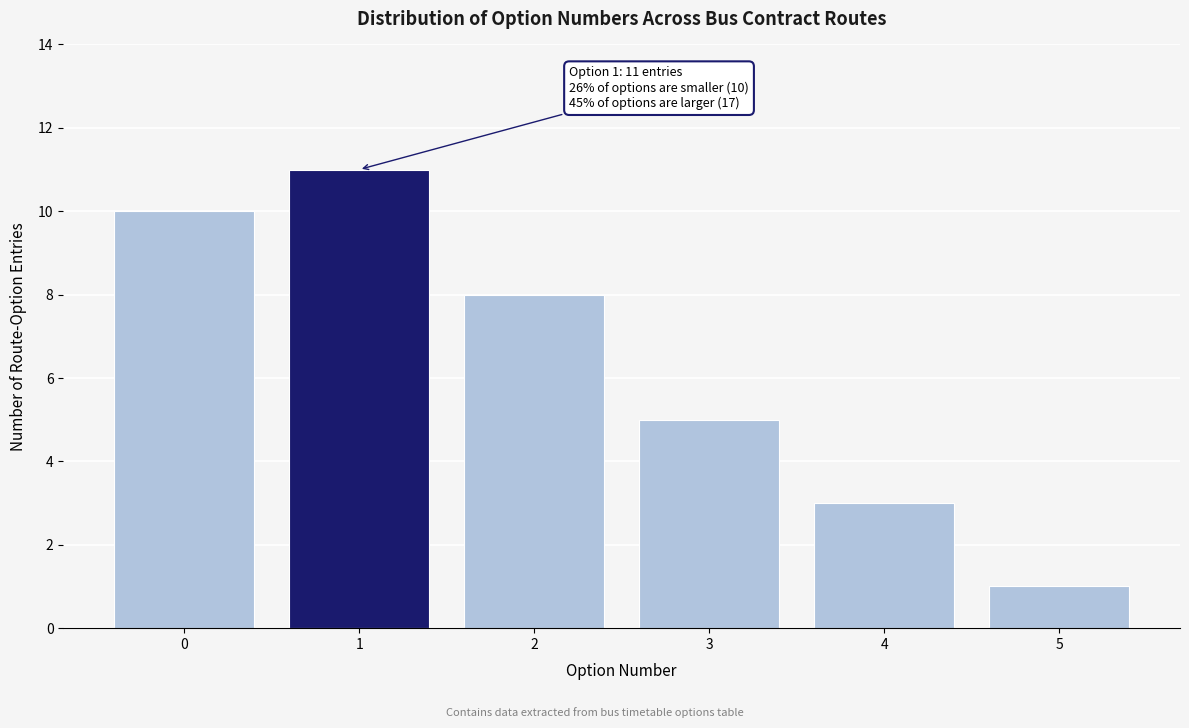

Reading right to left, transcribe all the data shown in this chart.

1	3	5	8	11	10